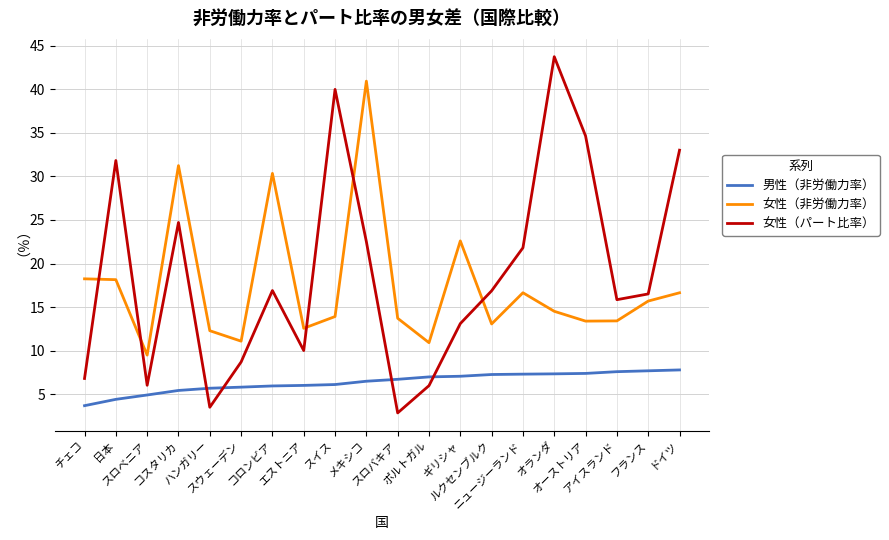

Rank the series at スウェーデン from lowest to highest value.

男性（非労働力率）, 女性（パート比率）, 女性（非労働力率）